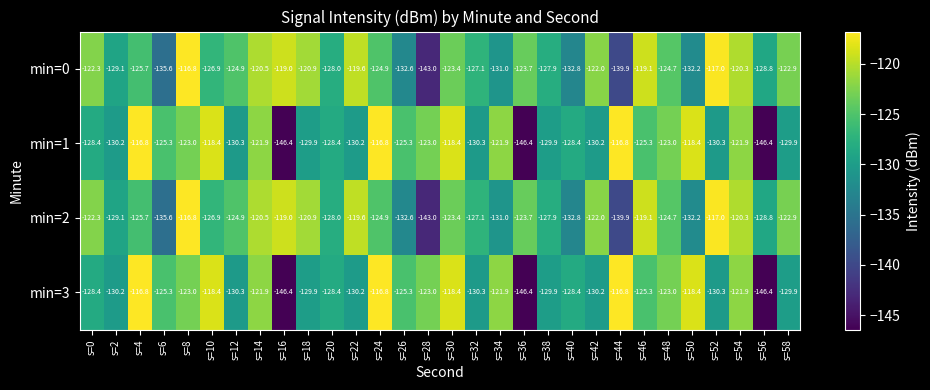

The value of min=1 at s=4 is -68.2. True or false?

False